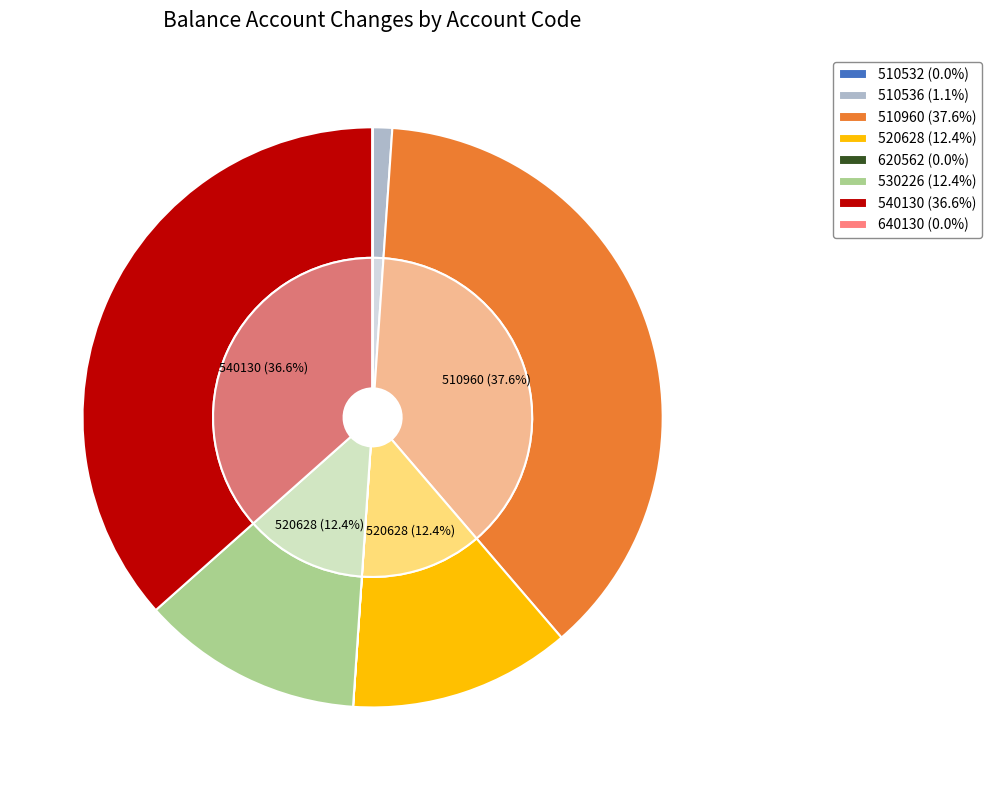

To the nearest percent, what is the difference between the 540130 and 510960 slice percentages?

1%